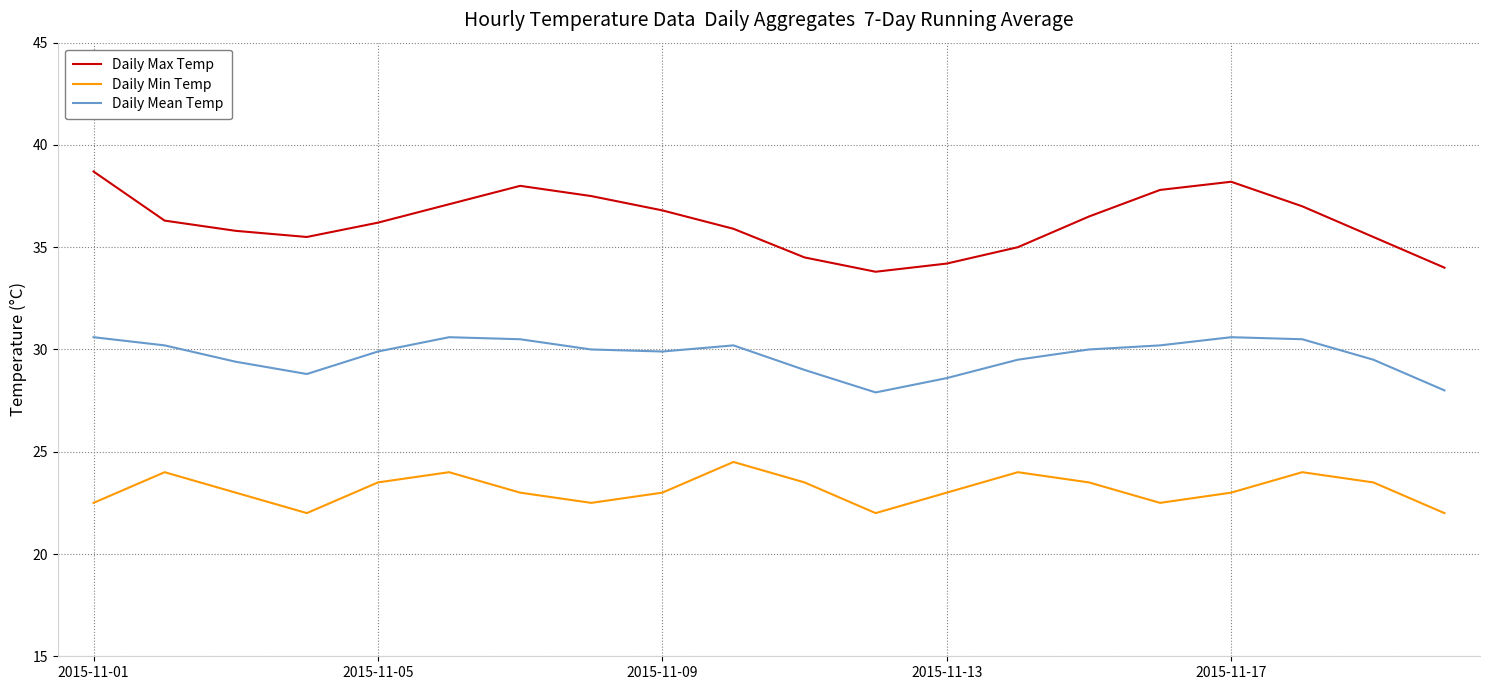

List the series in order of their overall mean, lowest first.

Daily Min Temp, Daily Mean Temp, Daily Max Temp